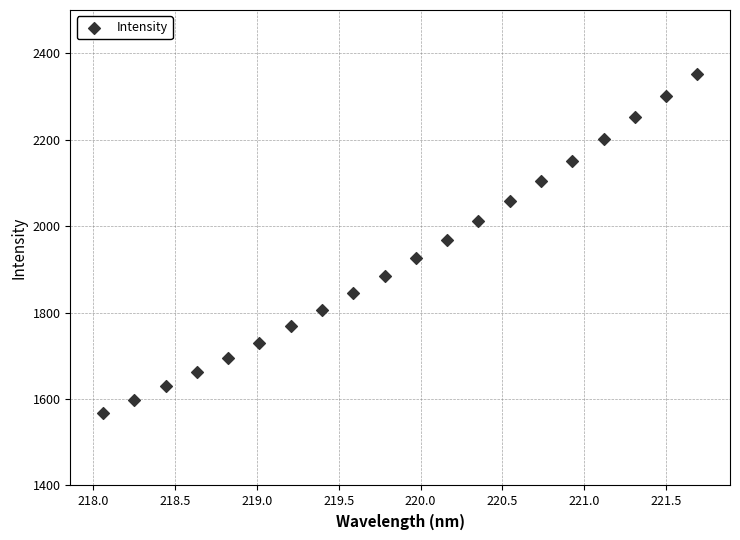

What is the range of Y values (max minus min)?

784.2